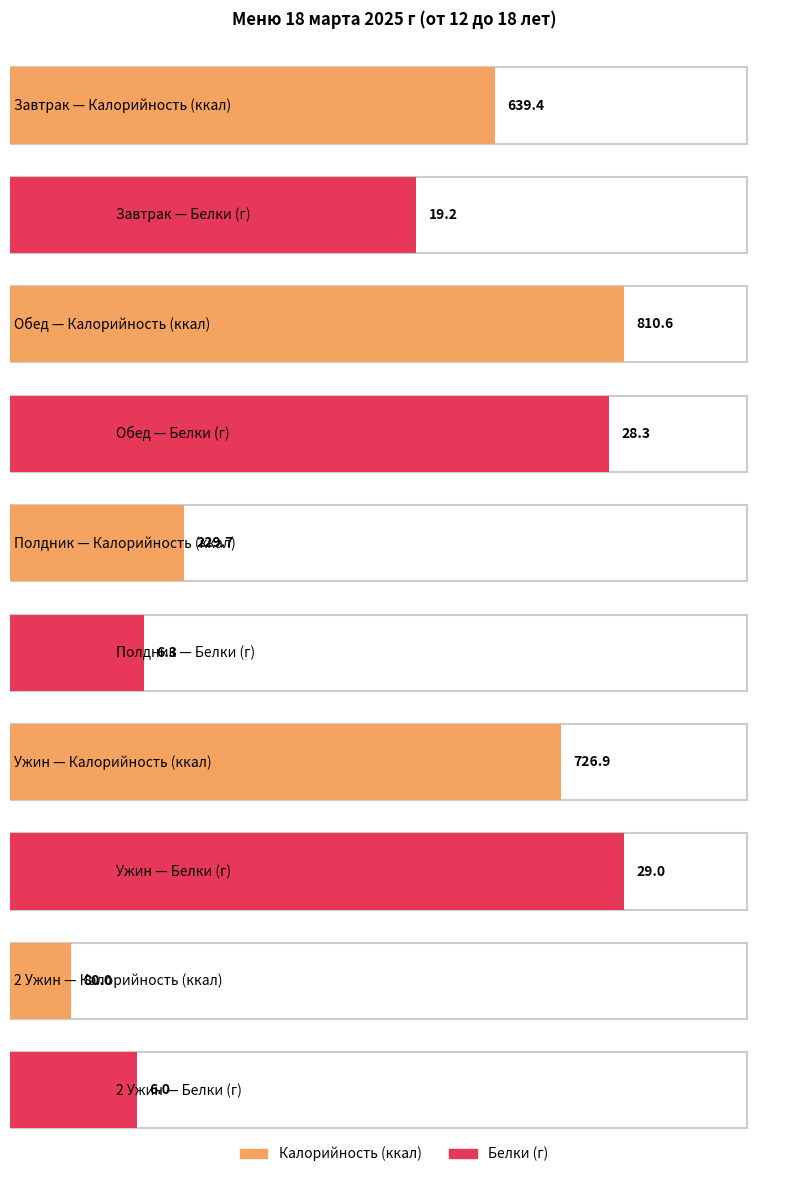

Reading left to right, extract all data points from this chart.

Калорийность: Завтрак=639.4	Обед=810.6	Полдник=229.7	Ужин=726.9	2 Ужин=80.0
Белки: Завтрак=19.2	Обед=28.3	Полдник=6.3	Ужин=29.0	2 Ужин=6.0